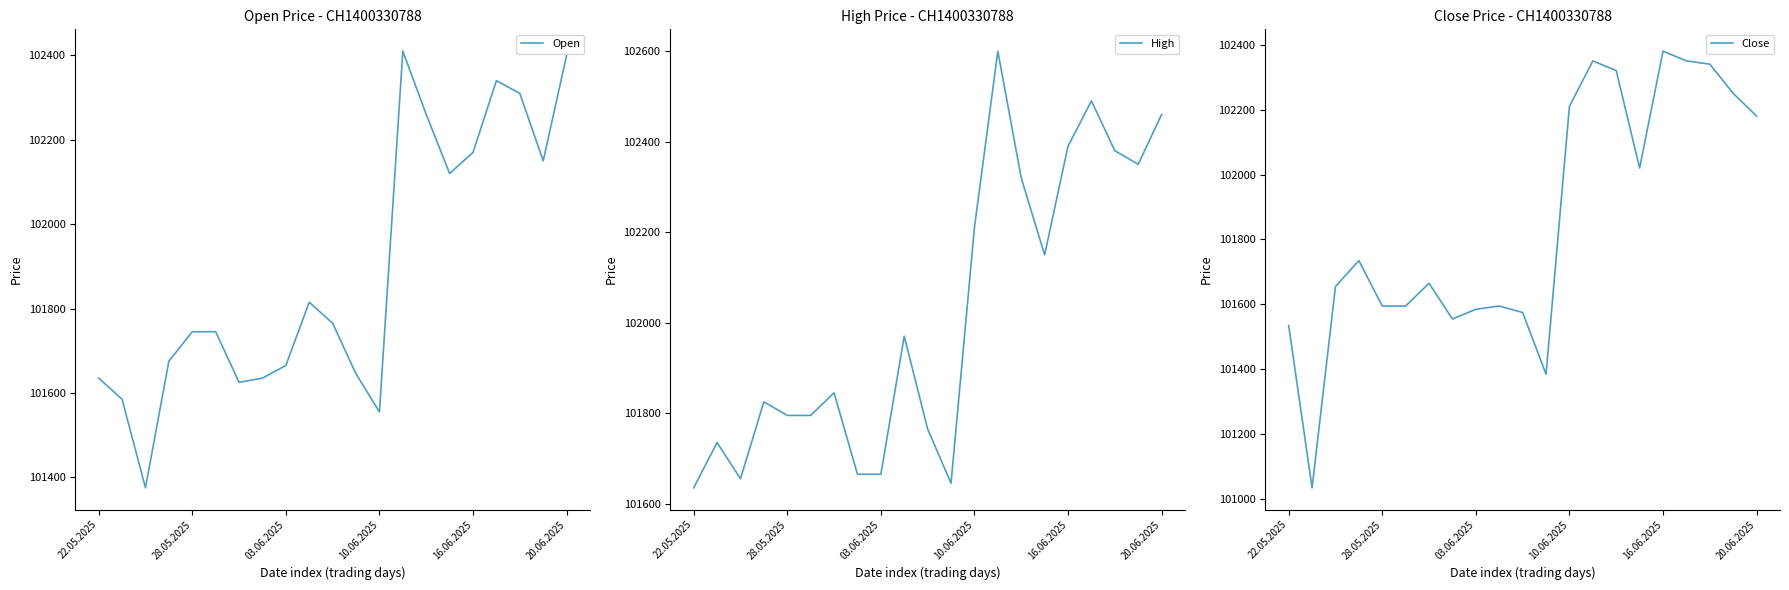

At how many categories does at least one series exceed 102455?

3